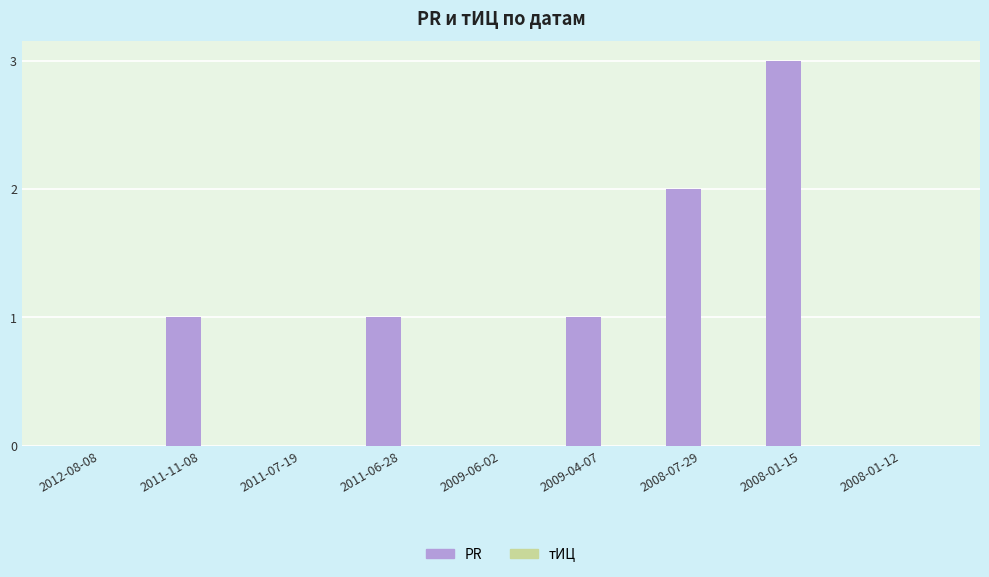

Are the bars horizontal?

No